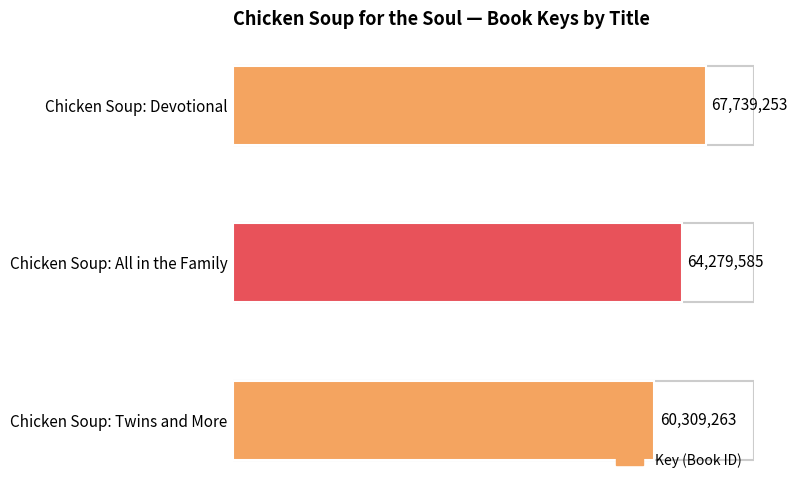

How many data points does each series have?

3